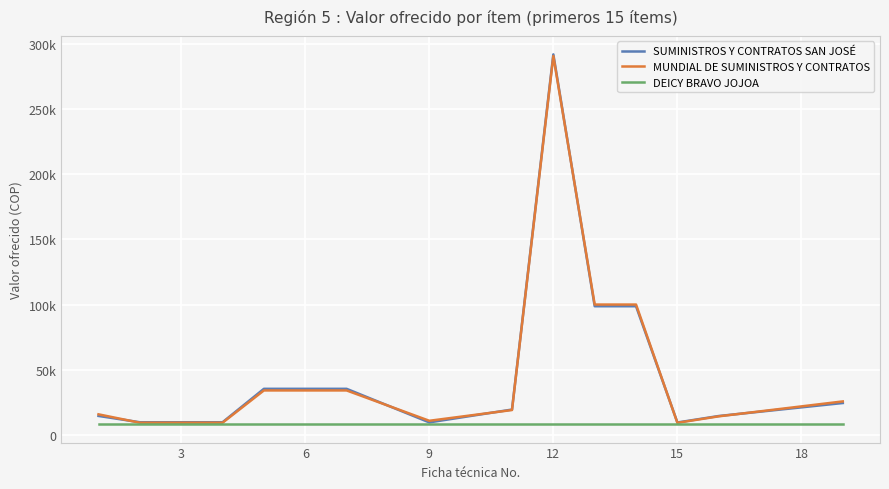

Reading left to right, transcribe all the data shown in this chart.

SUMINISTROS Y CONTRATOS SAN JOSÉ: 14895.9	10074.8	10074.8	10074.8	35663.7	35663.7	35663.7	9951.2	19791.2	291749.7	98900.2	98900.2	9889.4	14846.5	24785.3
MUNDIAL DE SUMINISTROS Y CONTRATOS: 16132.1	9704.0	9704.0	9704.0	34427.5	34427.5	34427.5	11187.4	19420.3	290513.6	100192.0	100192.0	9642.2	14599.2	26021.5
DEICY BRAVO JOJOA: 8653.2	8653.2	8653.2	8653.2	8653.2	8653.2	8653.2	8653.2	8653.2	8653.2	8653.2	8653.2	8653.2	8653.2	8653.2